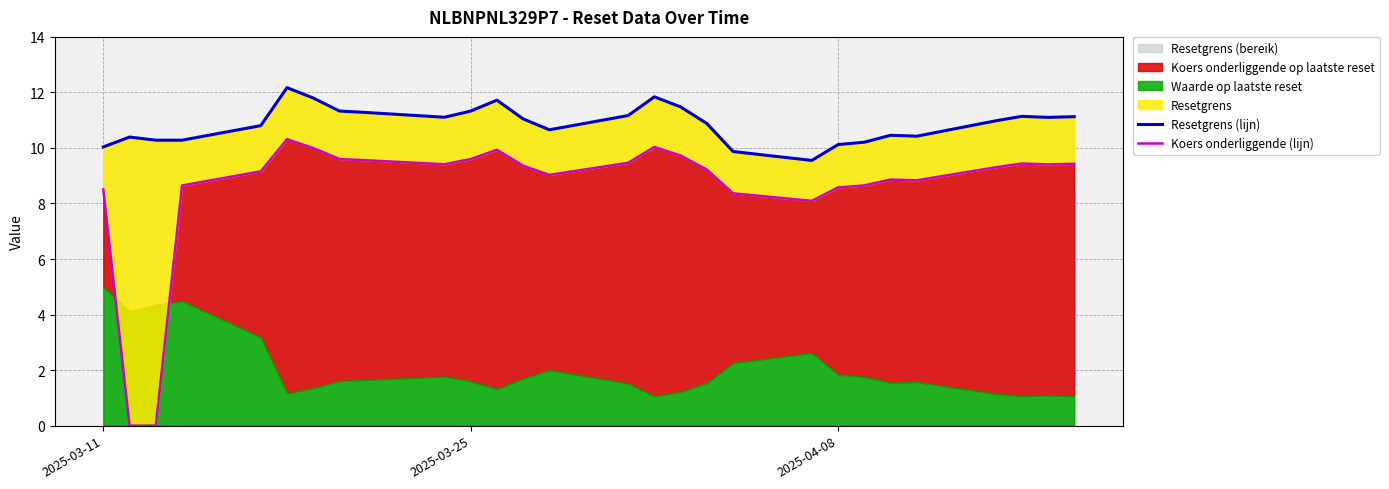

Is it true that Resetgrens (bereik) equals 10.1 at 2025-04-08?

True